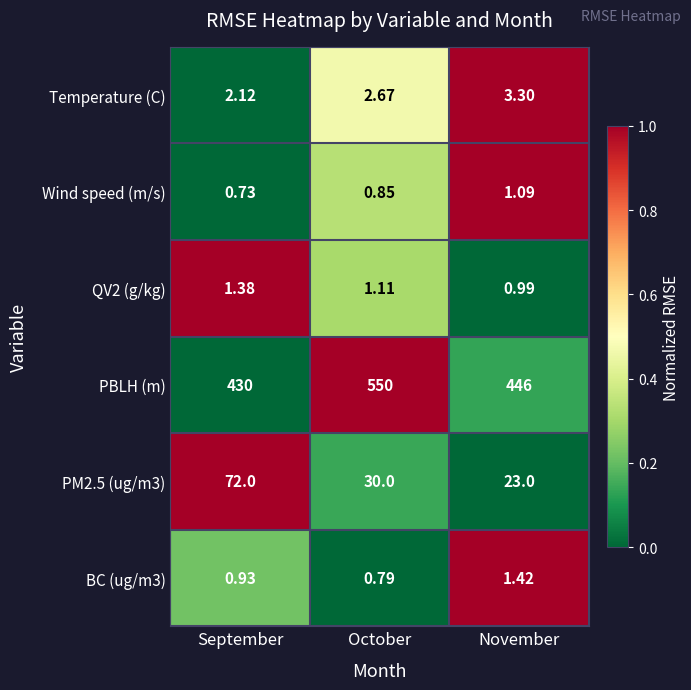

List the labels in order of PBLH (m) value, largest first.

October, November, September